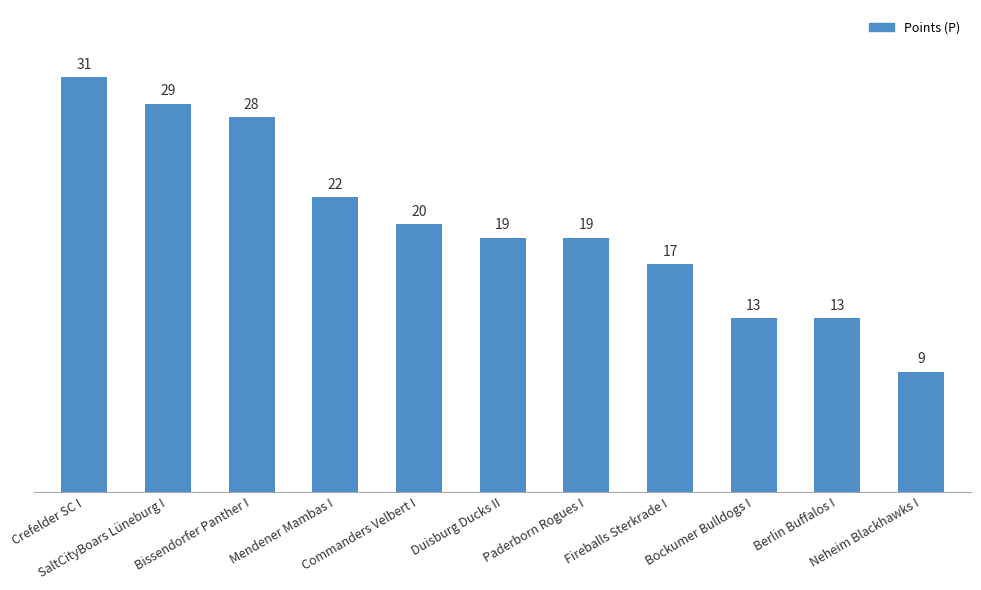

What is the label of the 9th bar from the right?

Bissendorfer Panther I